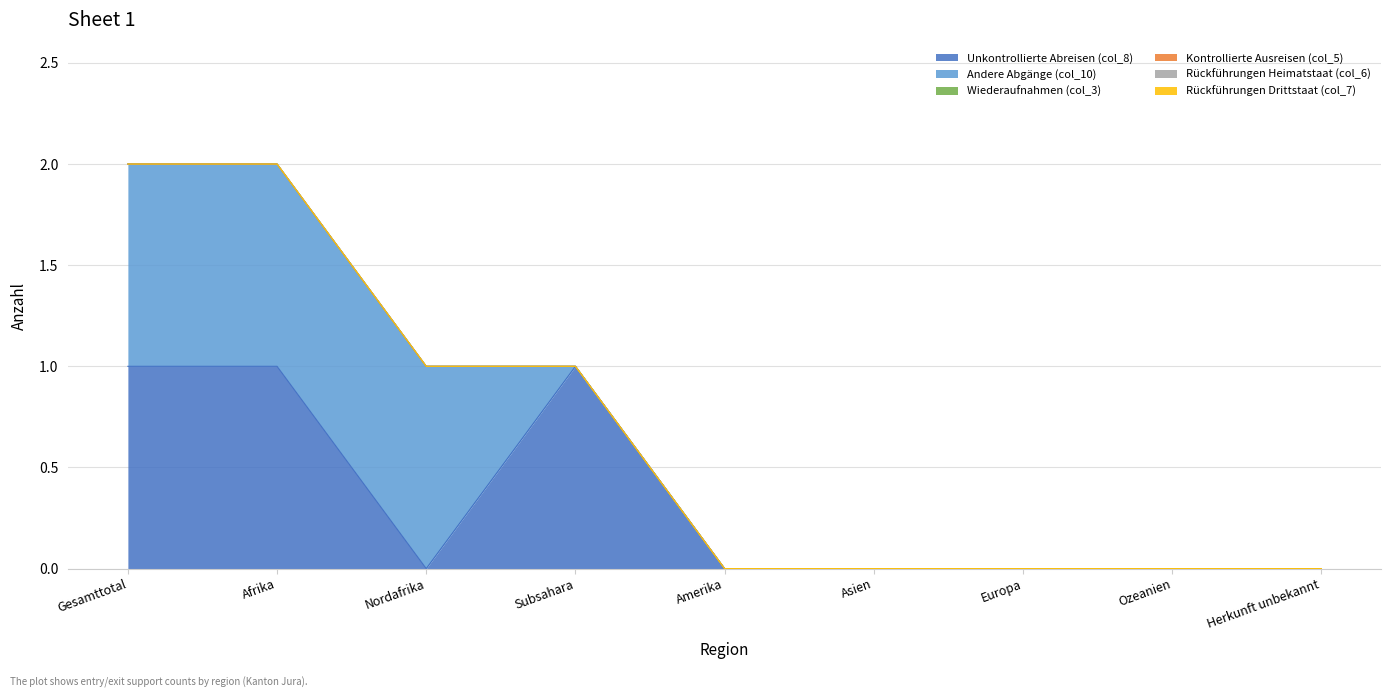

Rank the series at Afrika from highest to lowest value.

Unkontrollierte Abreisen (col_8), Andere Abgänge (col_10), Wiederaufnahmen (col_3), Kontrollierte Ausreisen (col_5), Rückführungen Heimatstaat (col_6), Rückführungen Drittstaat (col_7)